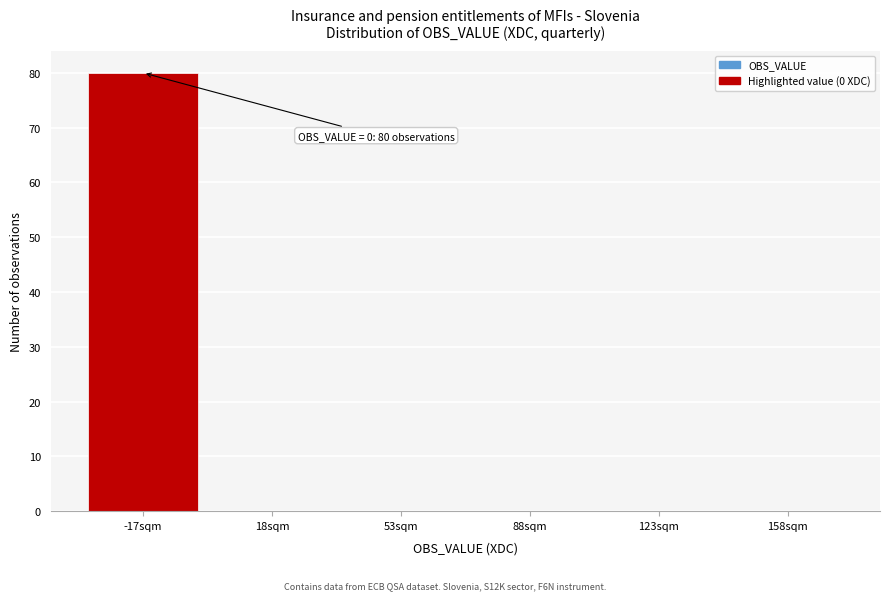

Reading right to left, extract all data points from this chart.

158sqm=0	123sqm=0	88sqm=0	53sqm=0	18sqm=0	-17sqm=80